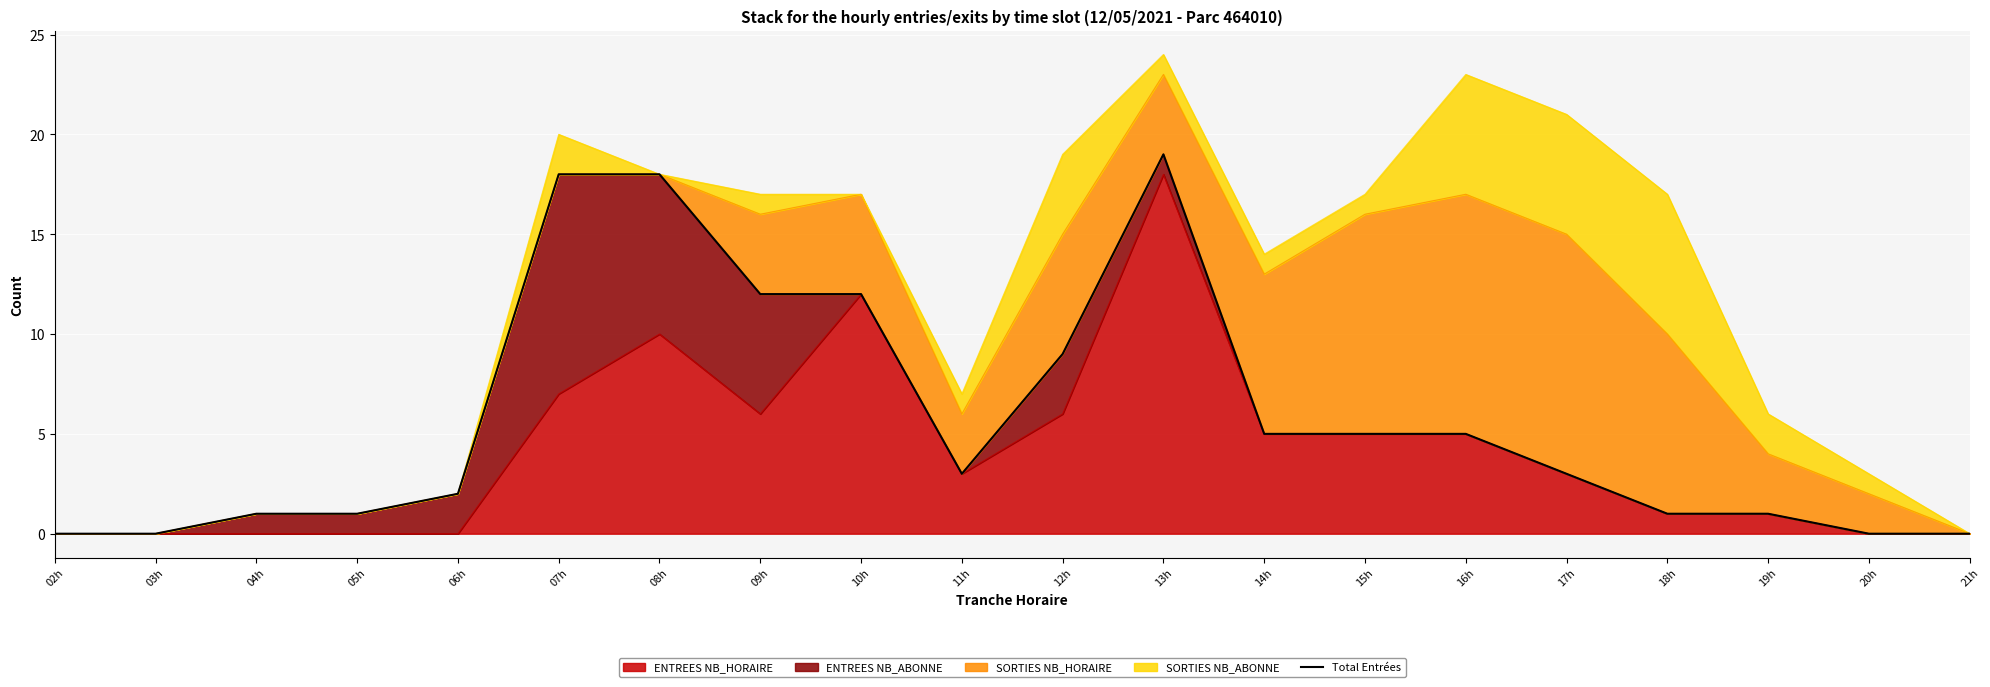

Count the number of values greater than 3.

9